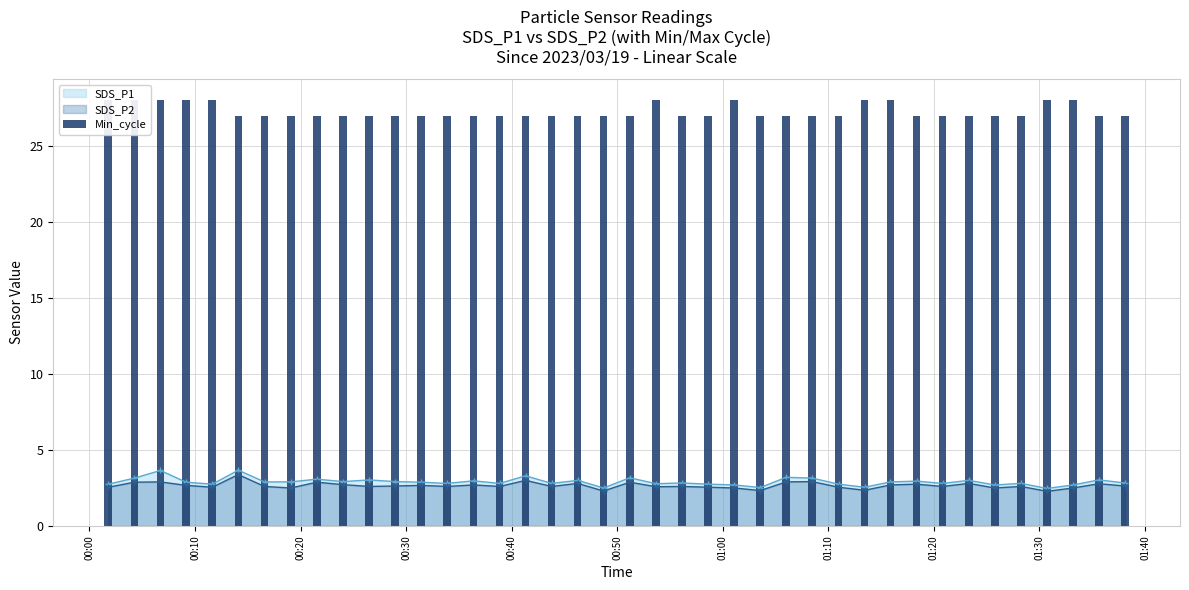

Does the chart contain stacked bars?

No